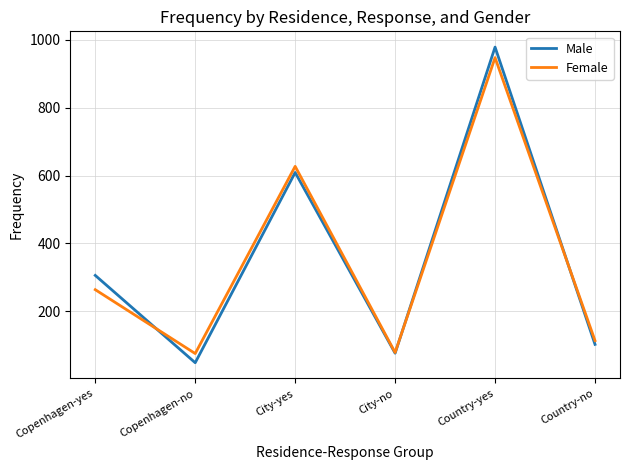

Where do Male and Female first cross each other?

Copenhagen-yes and Copenhagen-no